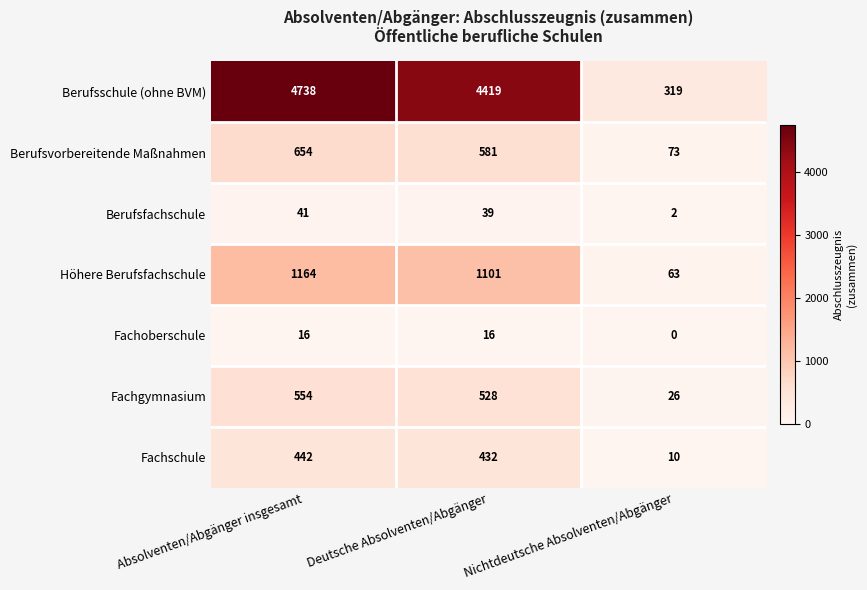

What is the difference between the Höhere Berufsfachschule values at Absolventen/Abgänger insgesamt and Deutsche Absolventen/Abgänger?

63